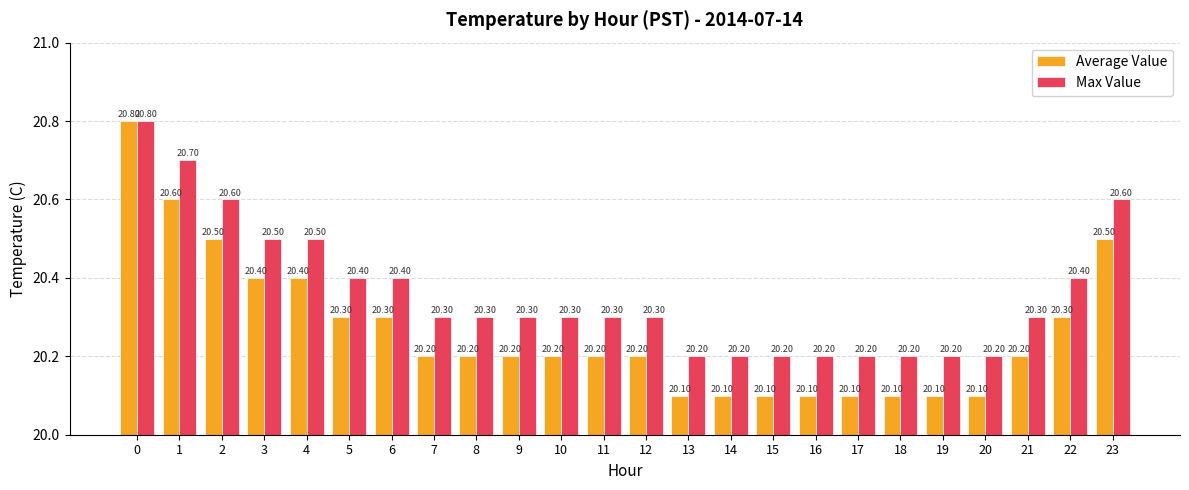

What value does the Average Value series have at 12?

20.2